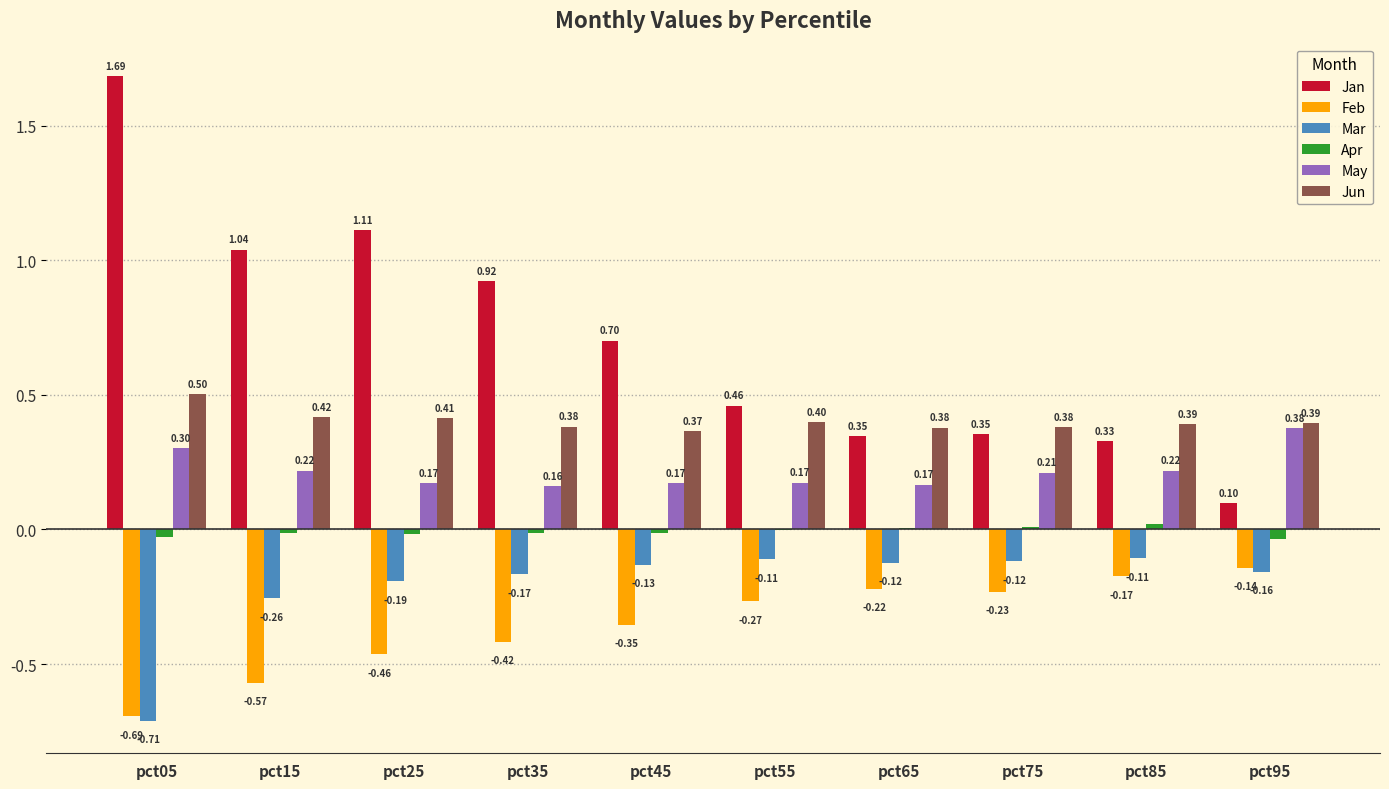

What is the sum of the Jun values at pct45 and pct15?

0.8